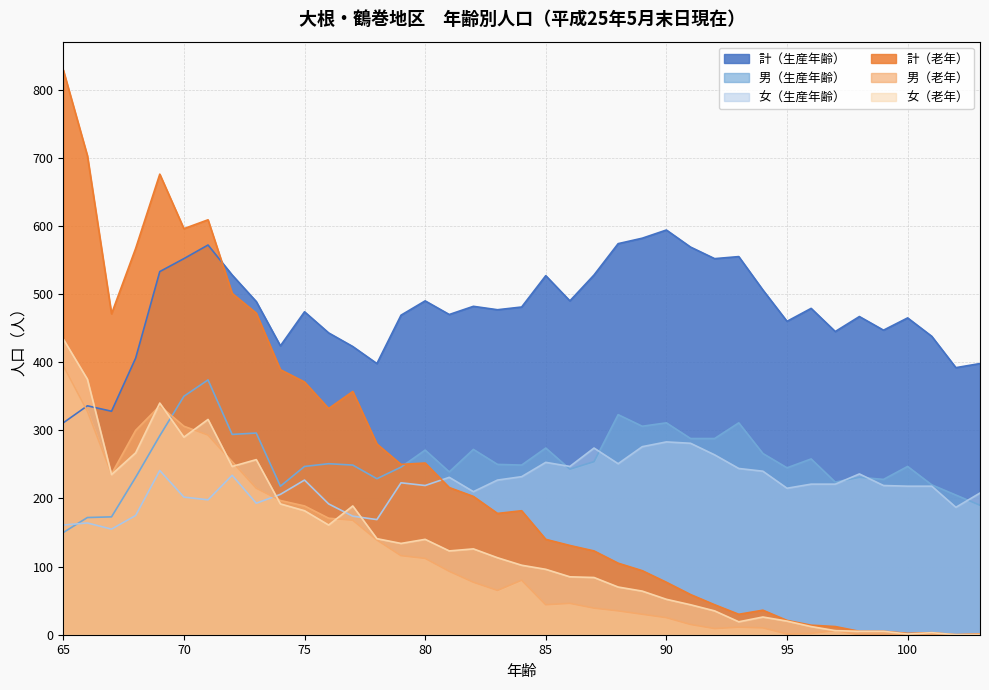

What is the value of the 女（生産年齢） point at the 24th from the left?

251